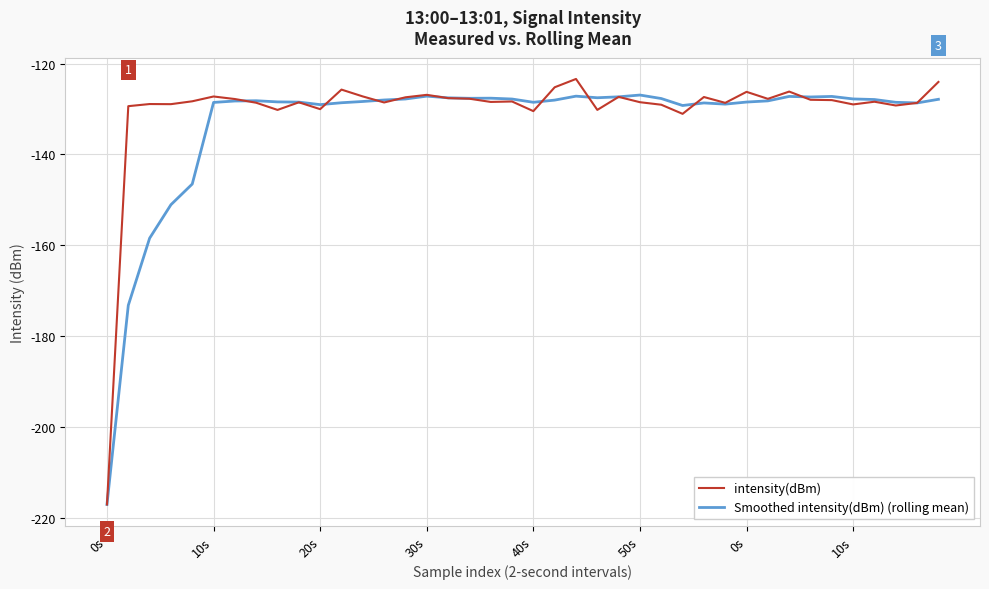

What are all the series names shown in the legend?

intensity(dBm), Smoothed intensity(dBm) (rolling mean)